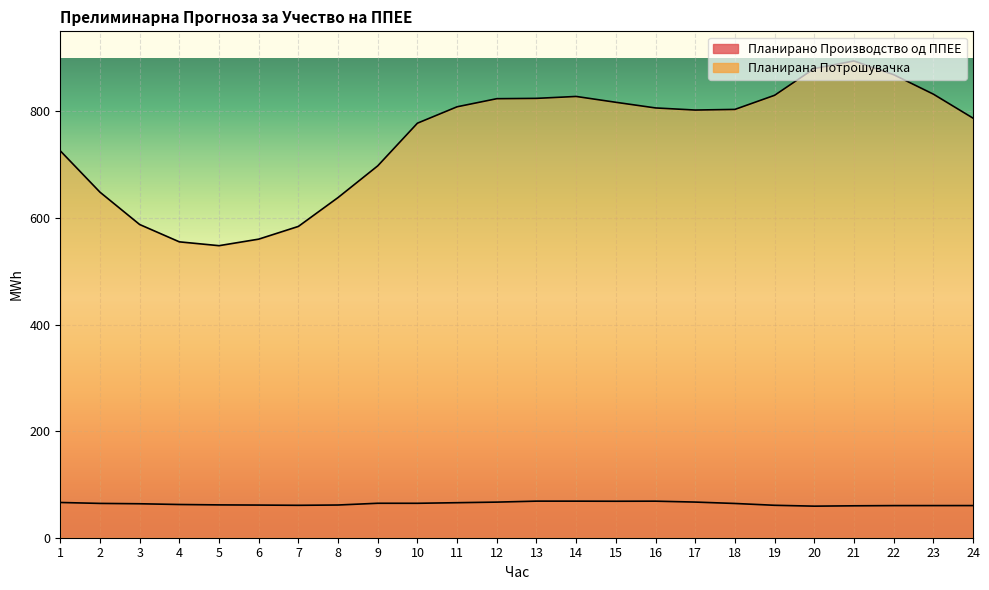

Rank the series by their maximum value, from lowest to highest.

Планирано Производство од ППЕЕ, Планирана Потрошувачка